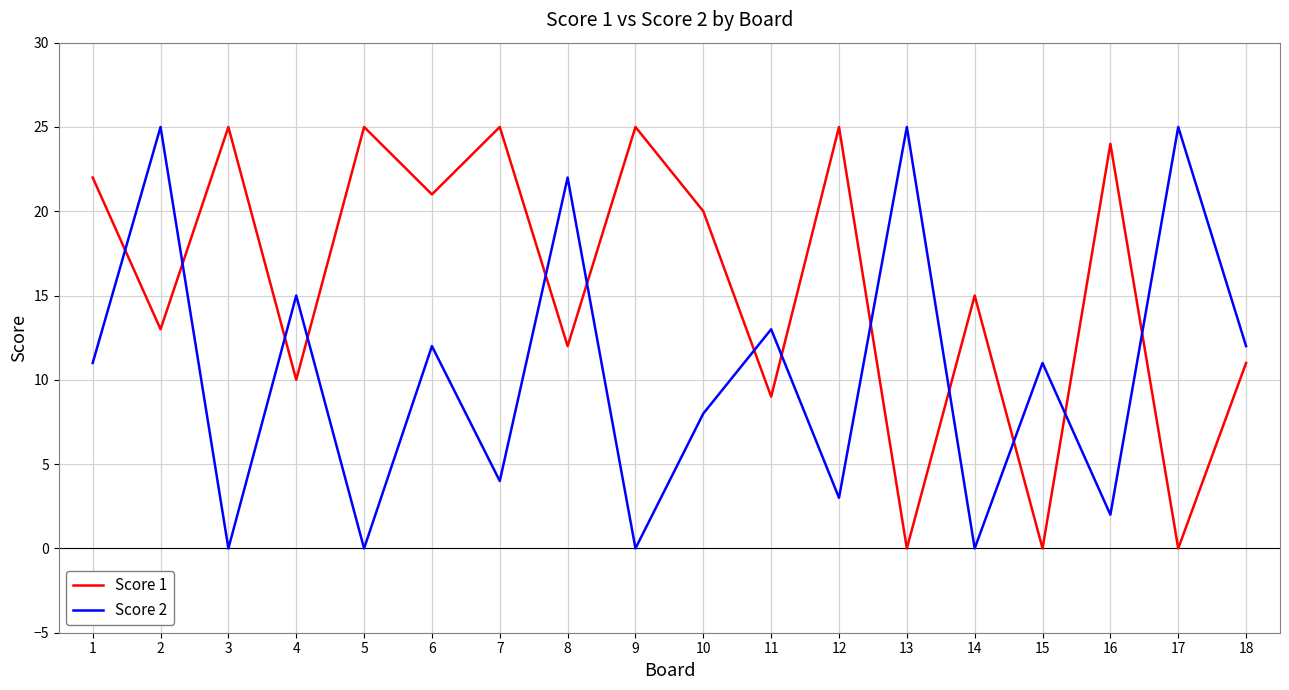

The Score 1 series shows 11 at 15. True or false?

False